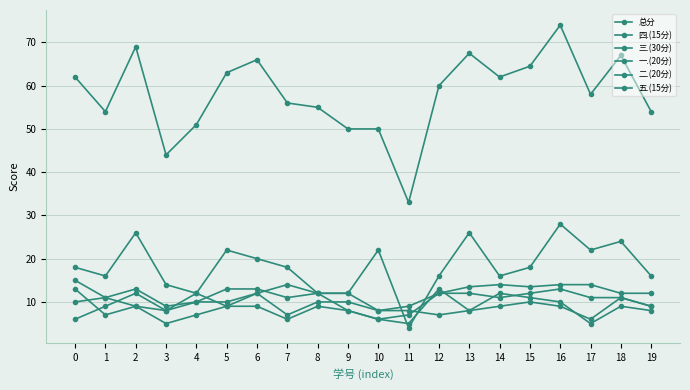

True or false: 总分 and 一.(20分) intersect in this chart.

False